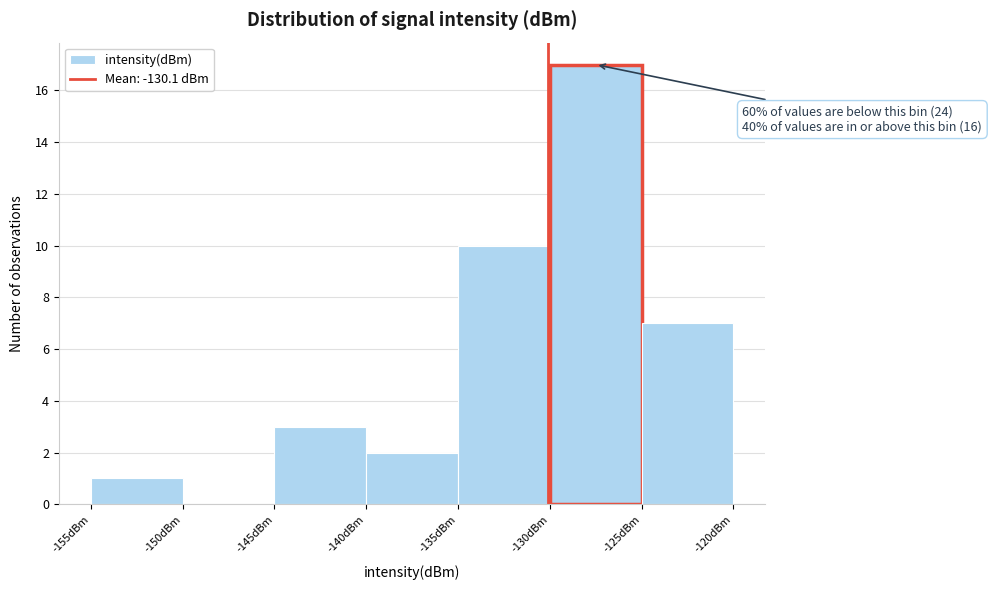

Which range on the x-axis has the tallest bar?

-130 to -125